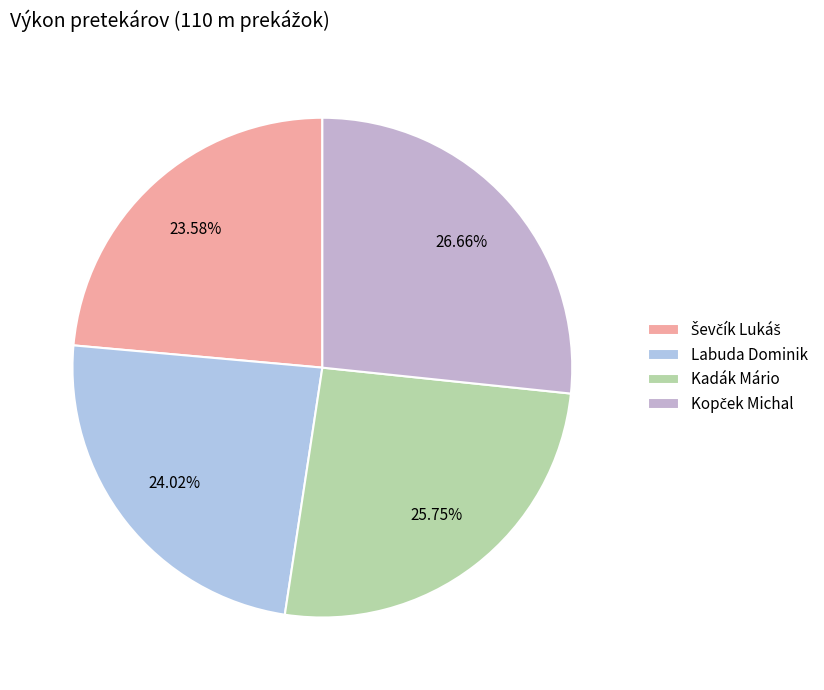

True or false: Kadák Mário accounts for 26% of the total.

True